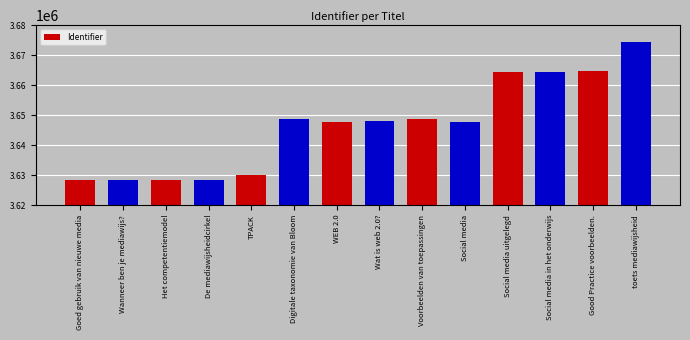

What is the maximum value shown in the chart?

3674469